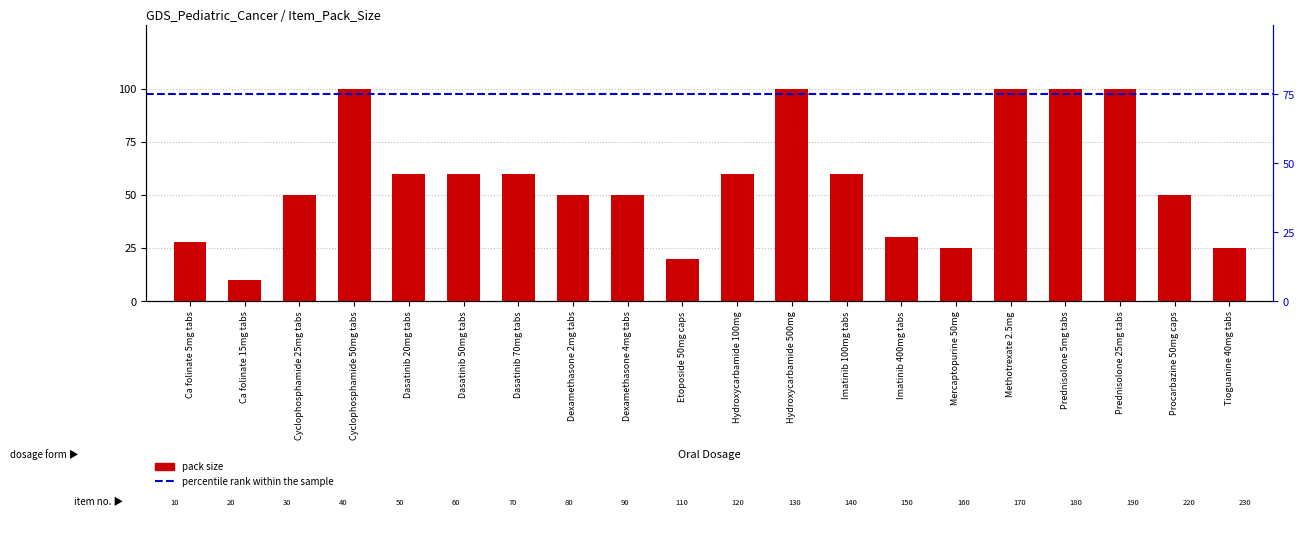

What is the difference between the maximum and minimum values?

90